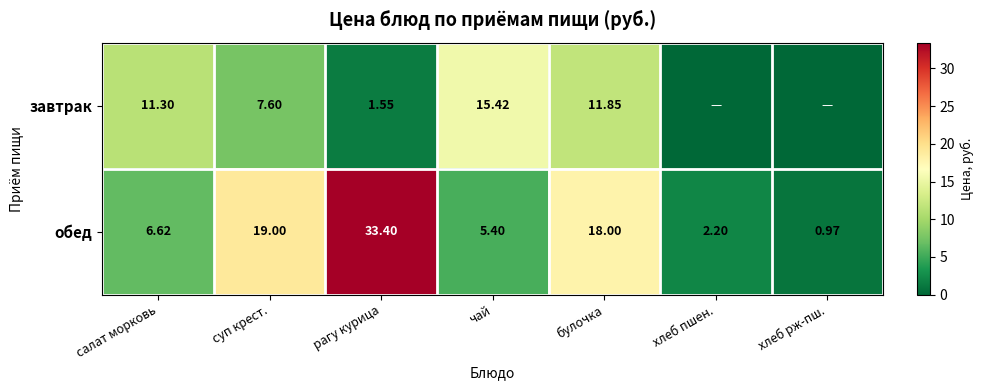

List the labels in order of обед value, largest first.

рагу курица, суп крест., булочка, салат морковь, чай, хлеб пшен., хлеб рж-пш.